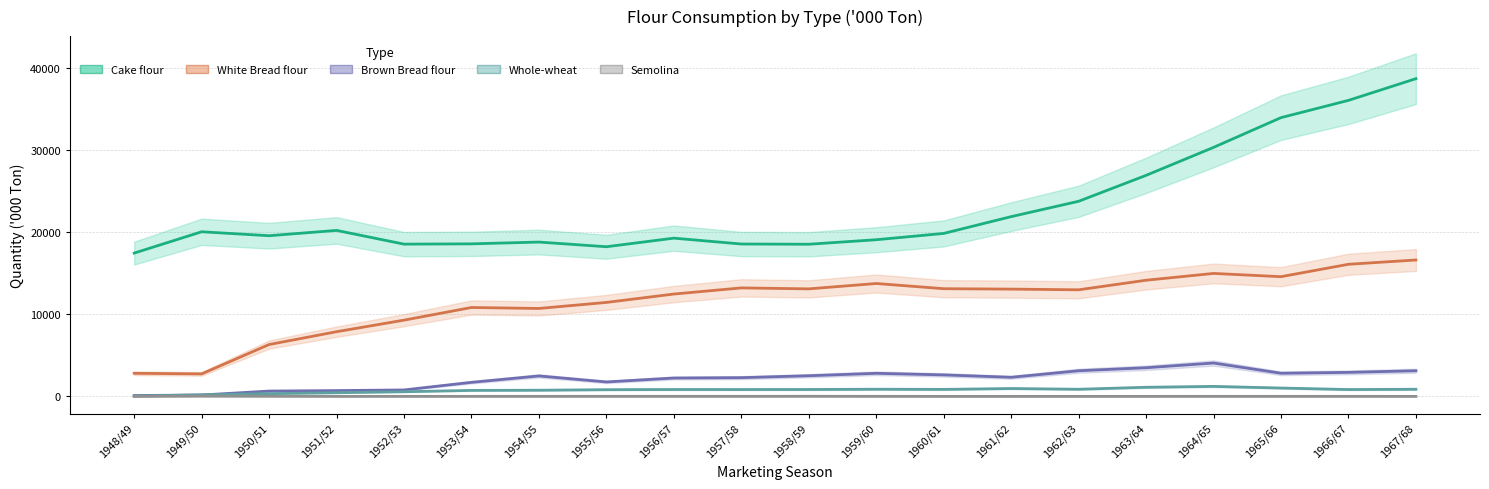

True or false: Cake flour and White Bread flour cross at least once.

False